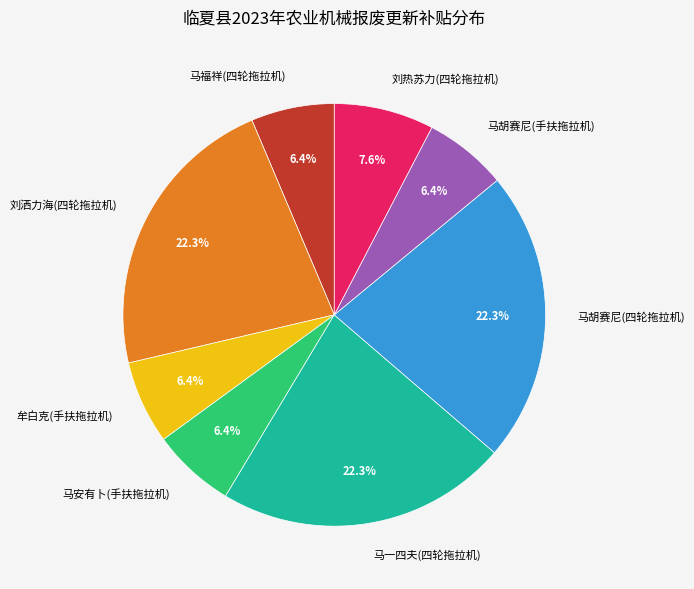

How many slices are in this pie chart?

8